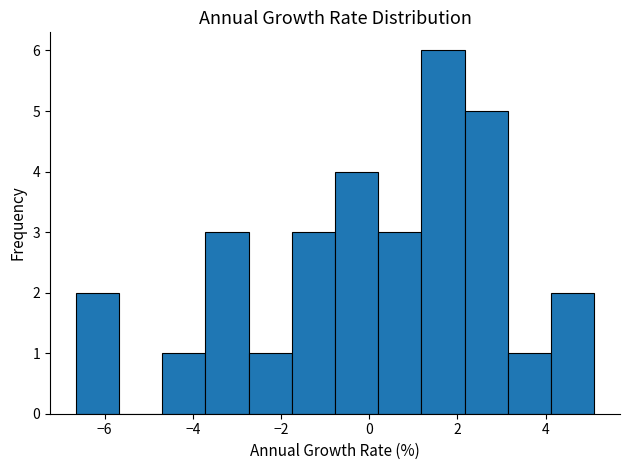

What is the height of the bar covering 3.2 to 4.2 on the x-axis? Neither the bar edges nor the heights are printed on the chart, so give them approximately, as read against the axes.

1